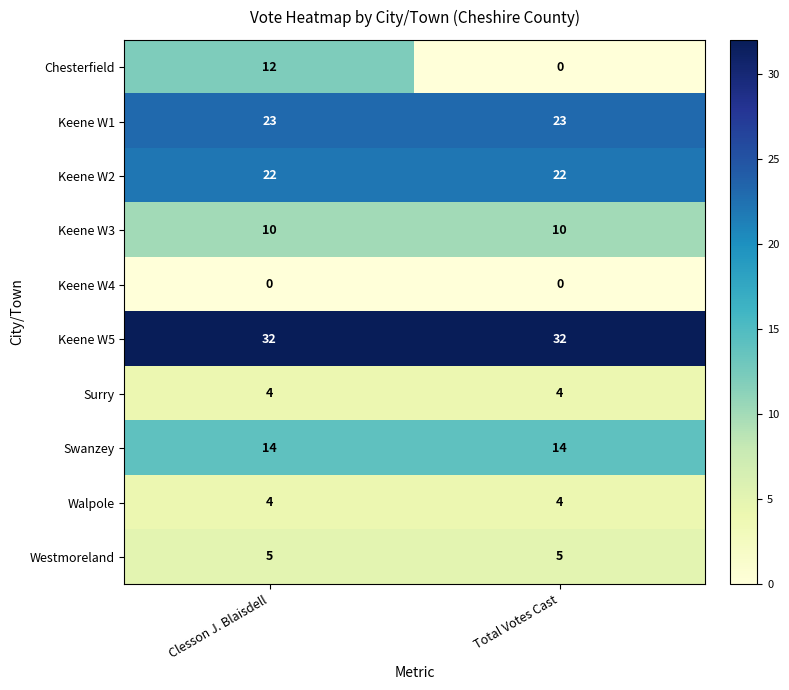

Which series has the widest spread of values?

Chesterfield